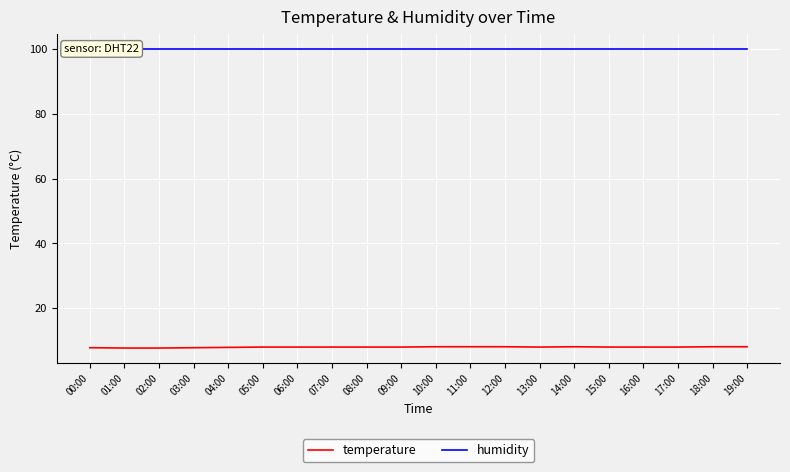

Is the value of temperature at 02:00 greater than the value of humidity at 18:00?

No